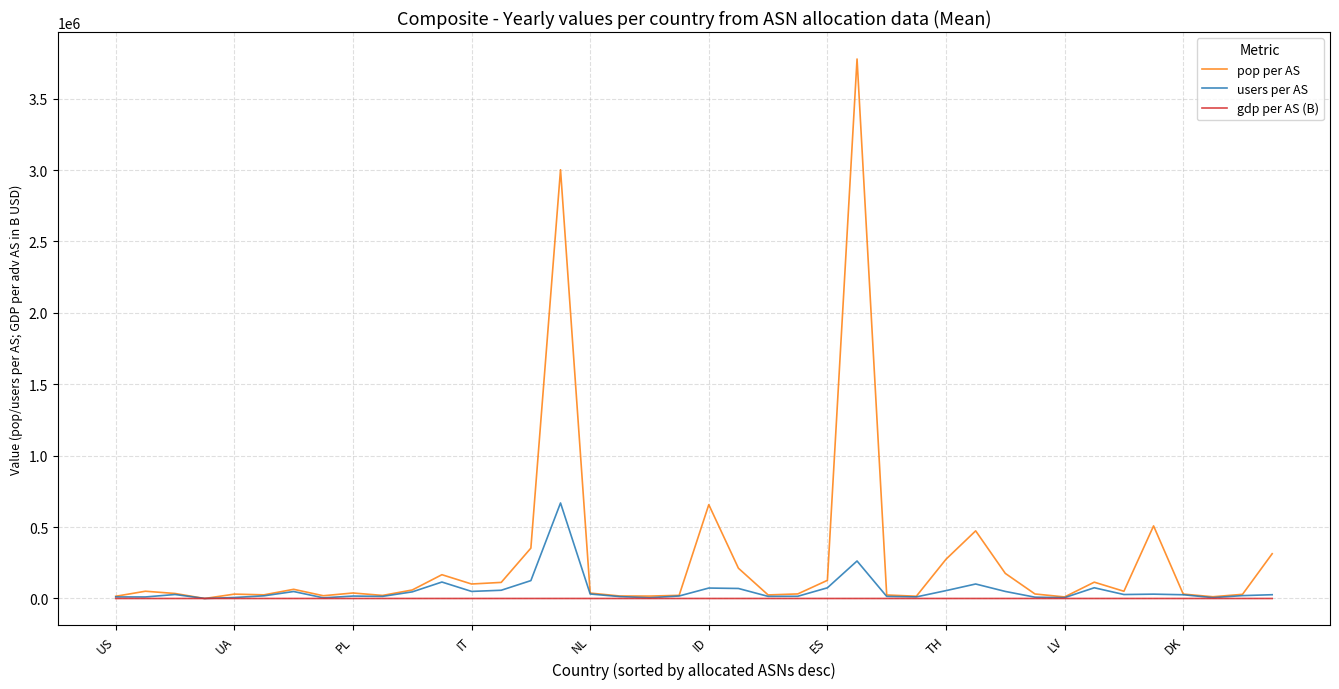

What is the maximum value shown in the chart?

3777517.0